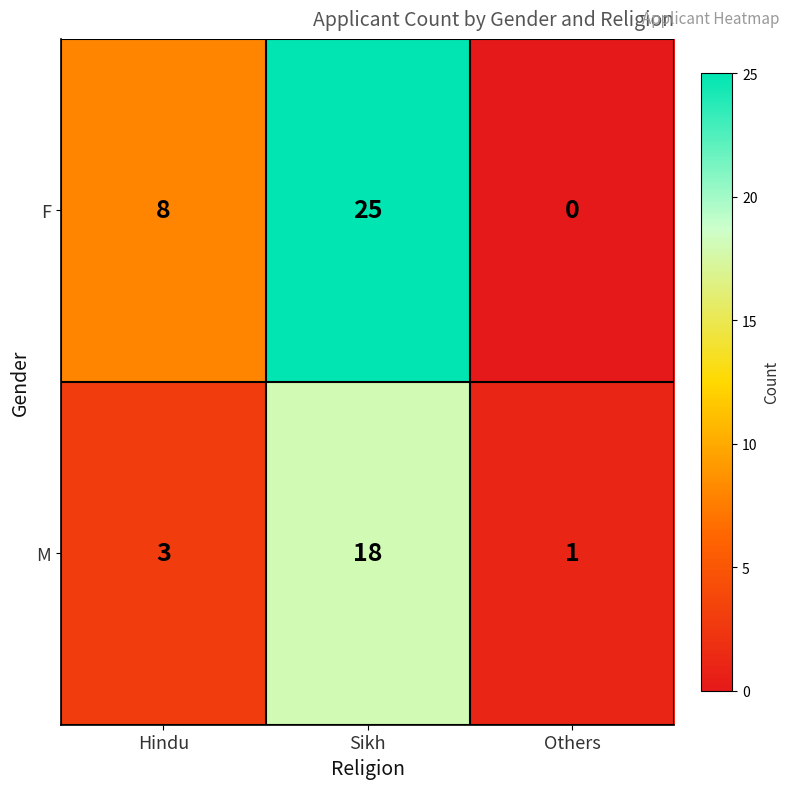

Where is M nearest to the value 9?

Hindu